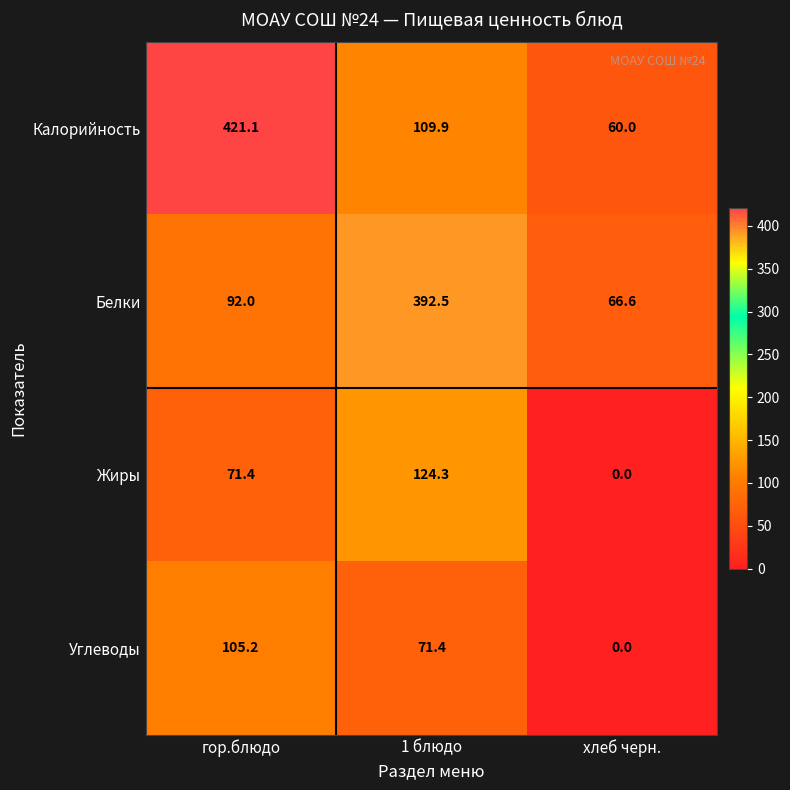

What is the sum of all Углеводы values?

176.6